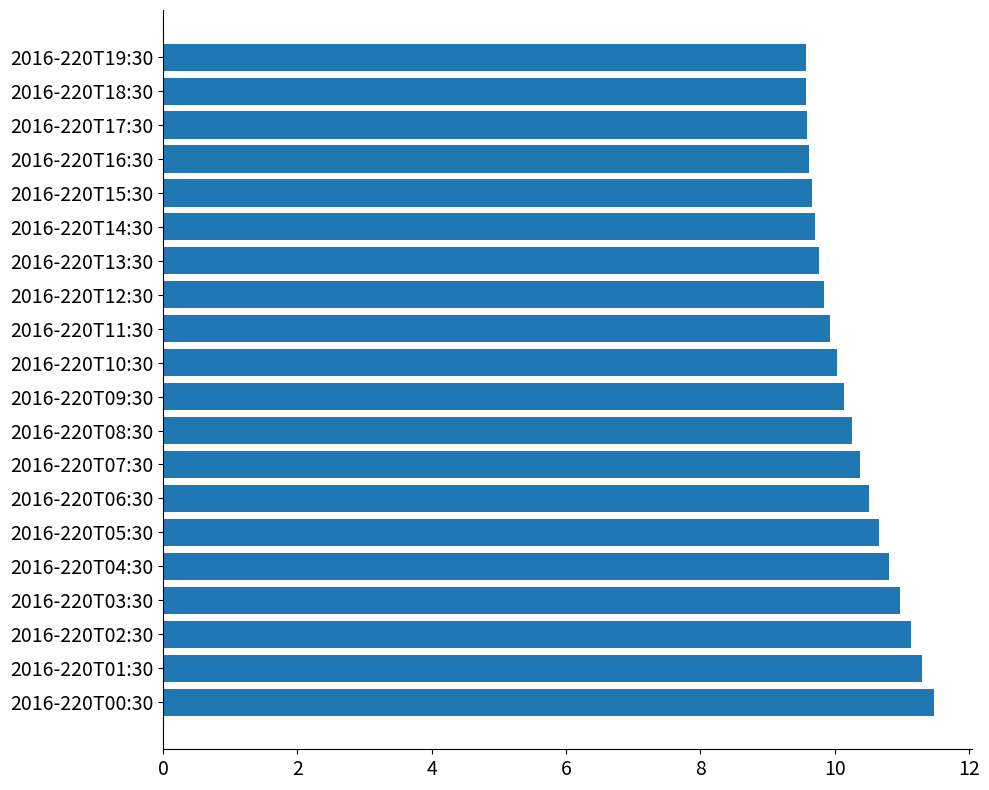

What is the ratio of the value at 2016-220T19:30 to the value at 2016-220T18:30?

1.0